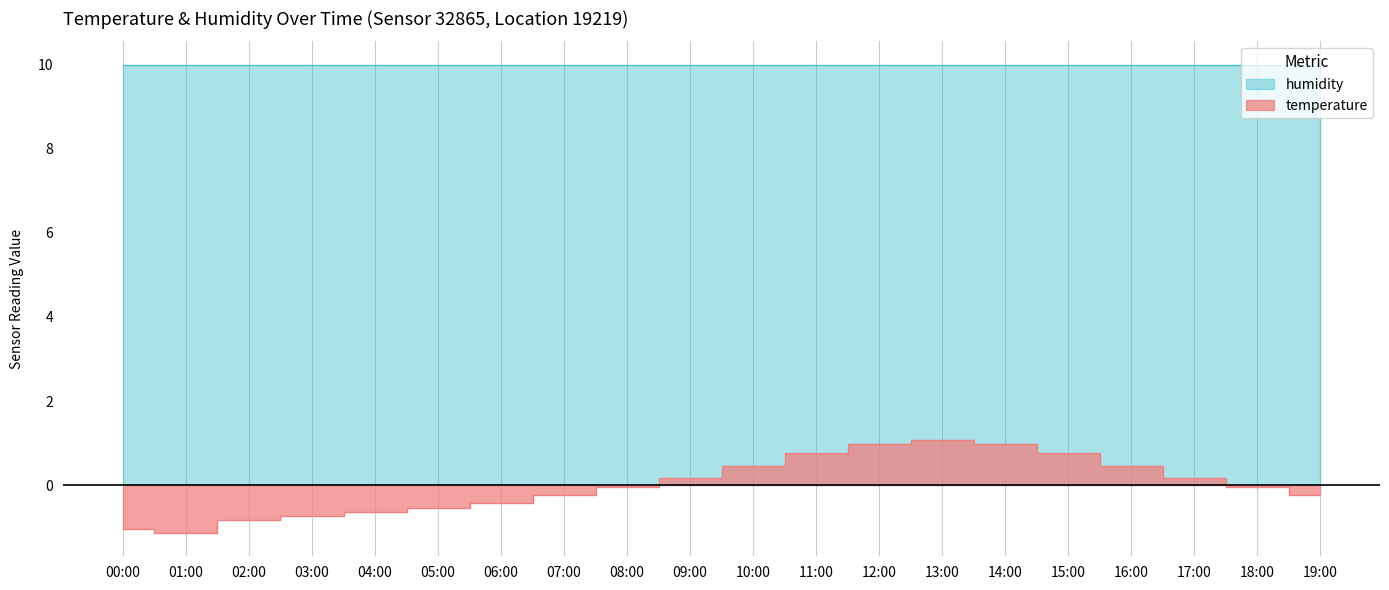

What is the label of the 17th point from the right?

03:00